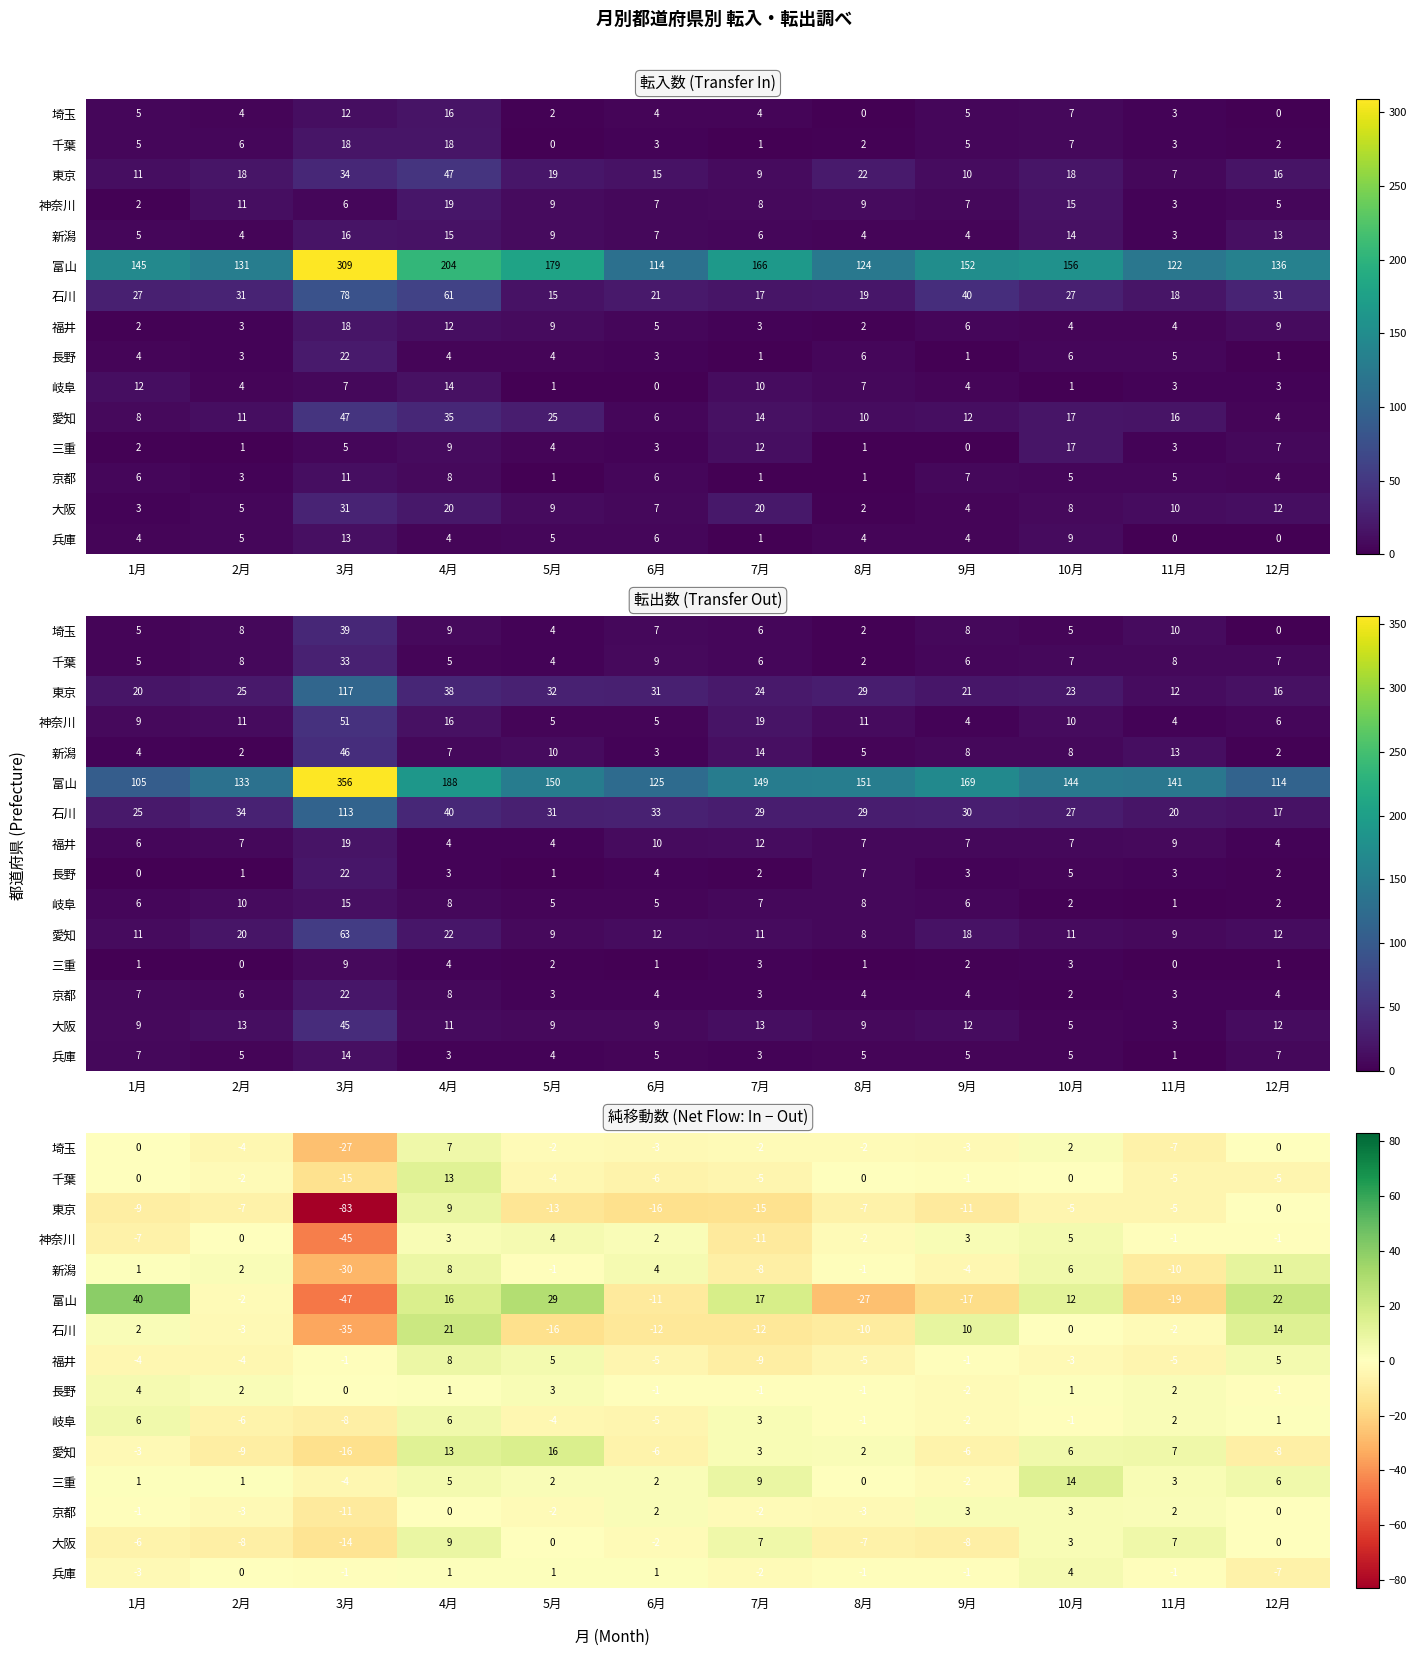

What is the total value across all series at 5月?

18